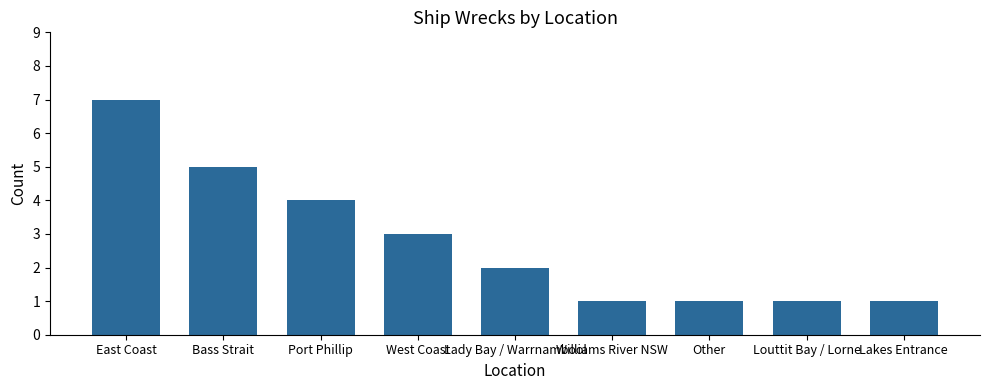

How many series are shown in this chart?

1